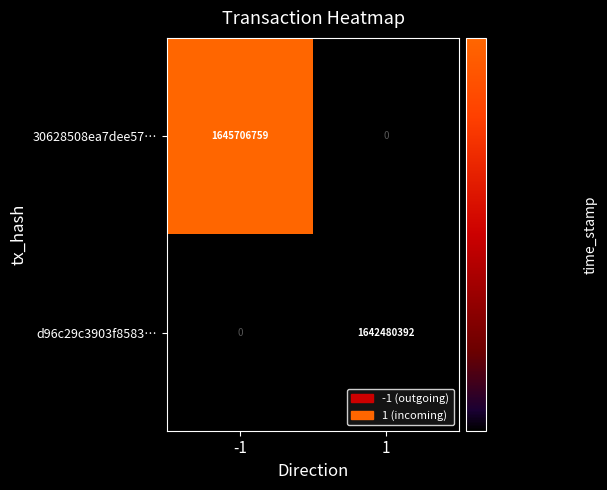

Reading right to left, extract all data points from this chart.

30628508ea7dee57…: 0	1645706759
d96c29c3903f8583…: 1642480392	0